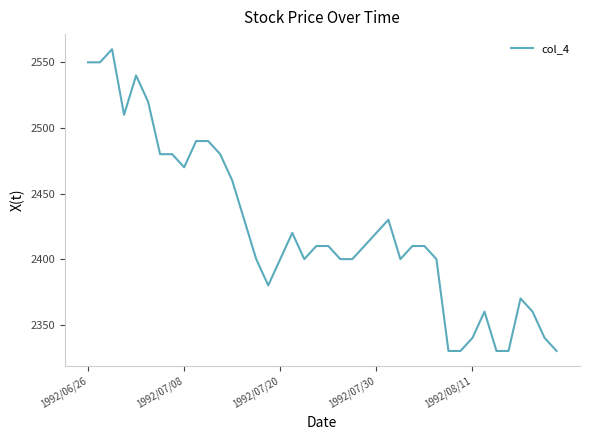

What is the greatest value displayed?

2560